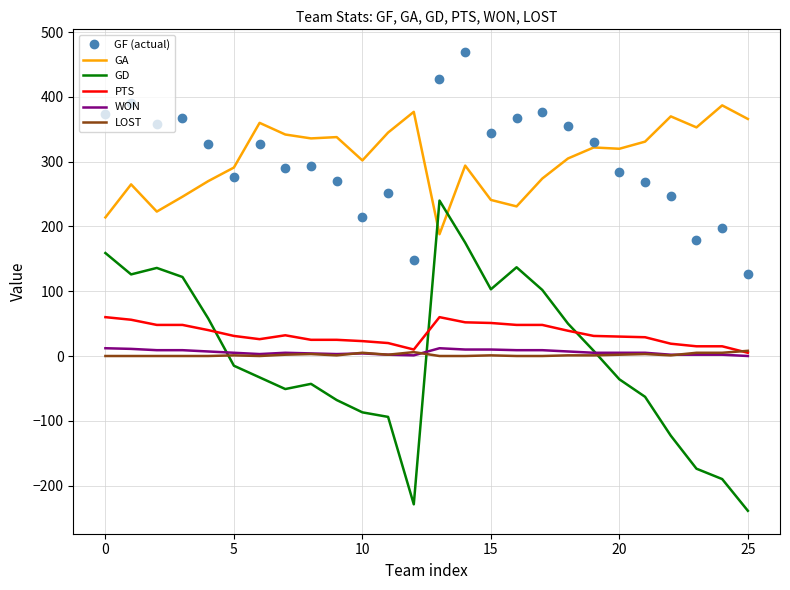

What is the lowest value of the GF (actual) series?

127